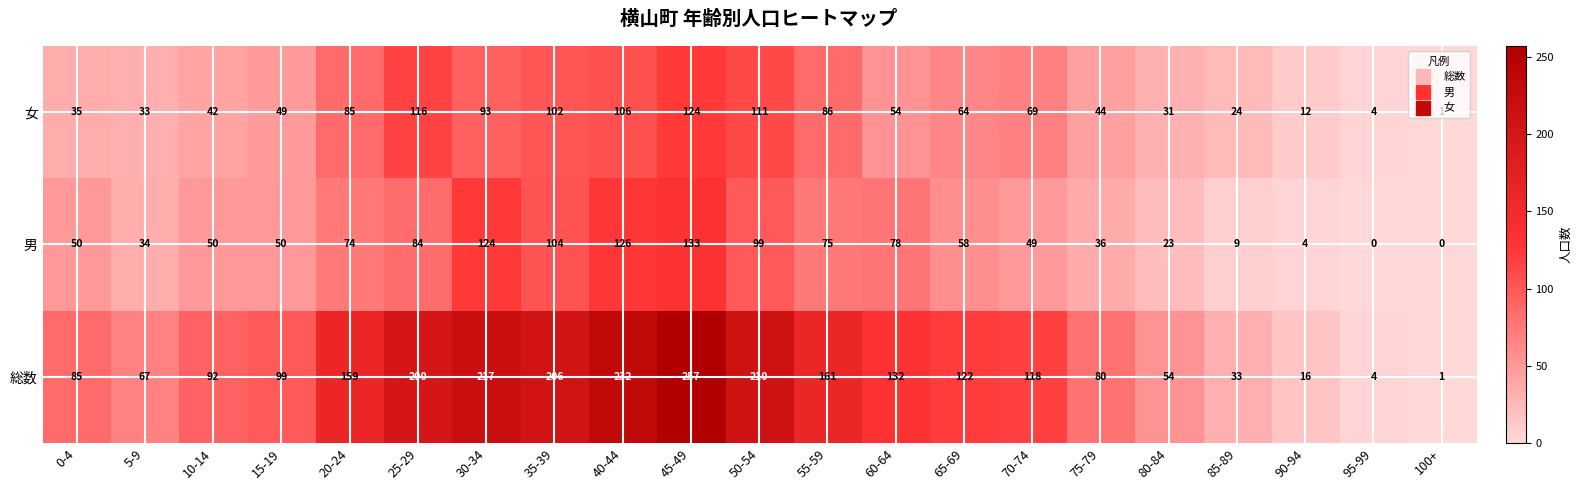

The value of 男 at 80-84 is 23. True or false?

True